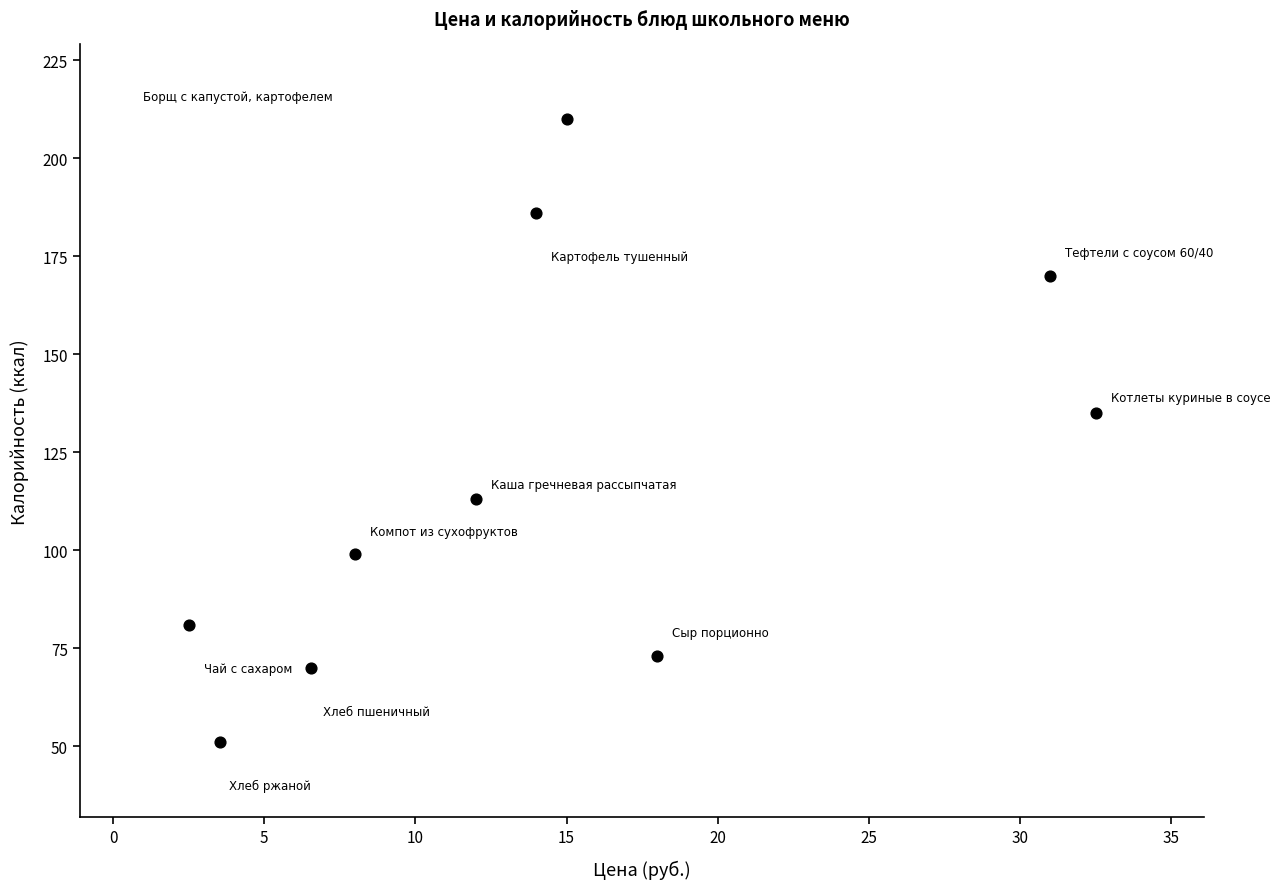

What Y value in the scatter plot is closest to 130?

135